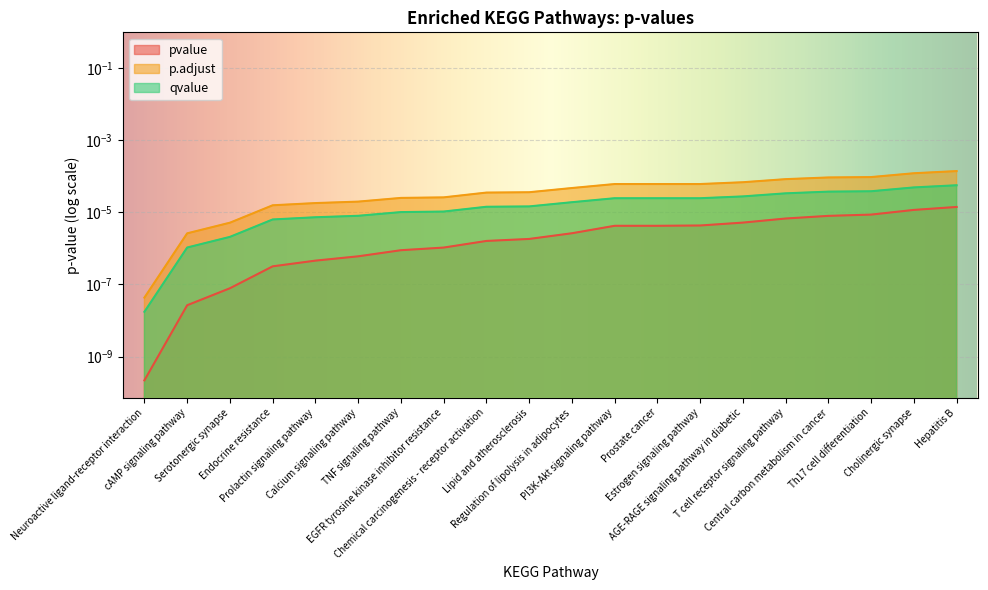

The p.adjust series shows 0.0 at Endocrine resistance. True or false?

False